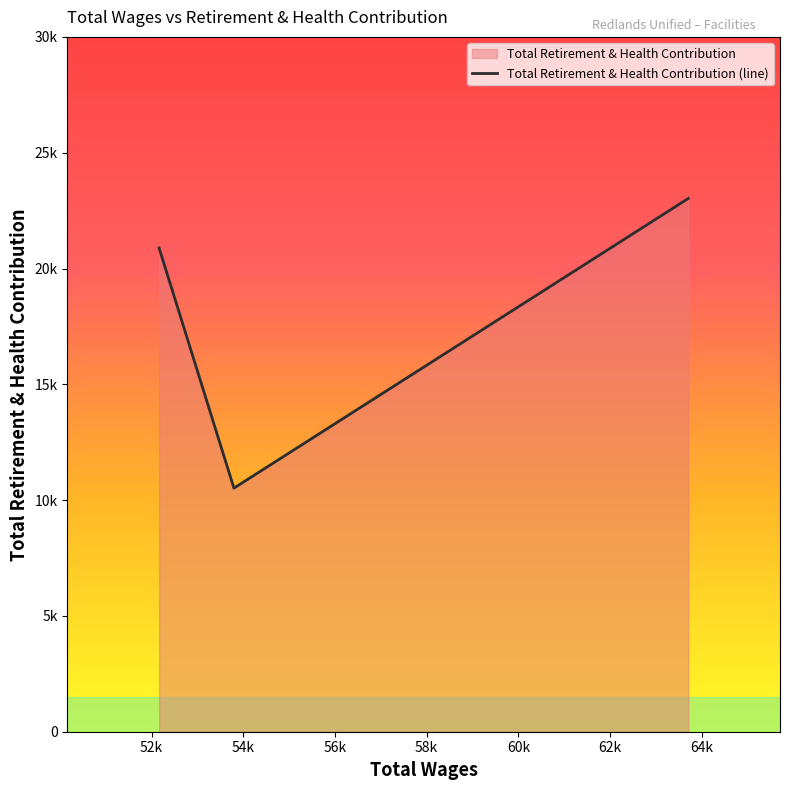

How many distinct data groups are displayed?

1